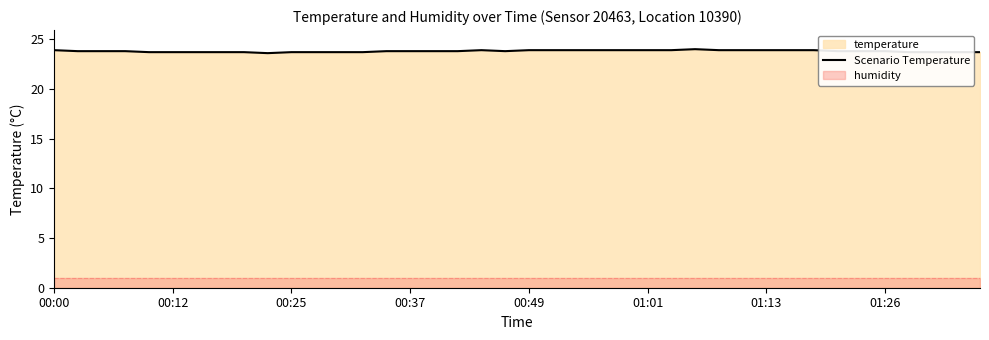

Which has a higher value, 23 or 8?

23